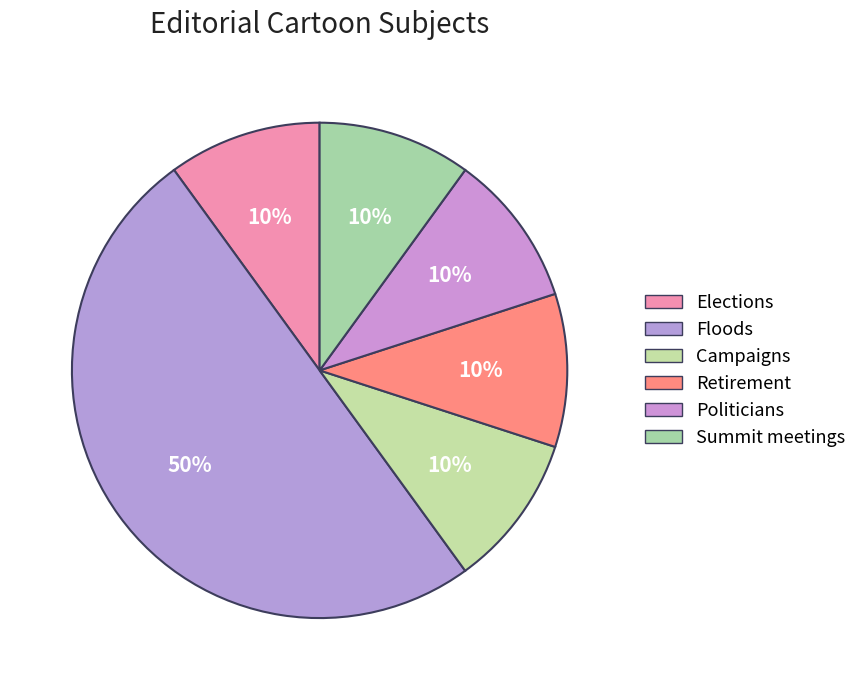

How many segments does this pie chart have?

6